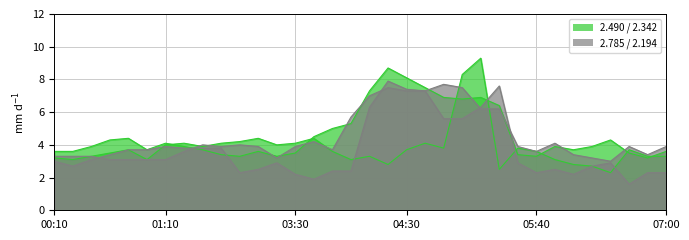

List the labels in order of 2.194 value, largest first.

04:50, 04:20, 05:00, 04:30, 04:40, 04:10, 05:10, 05:20, 04:00, 03:40, 05:50, 01:30, 03:00, 01:40, 03:10, 03:30, 05:30, 06:40, 07:00, 03:50, 01:20, 05:40, 06:10, 06:50, 00:10, 00:20, 00:30, 03:20, 06:20, 00:40, 00:50, 01:00, 01:10, 06:30